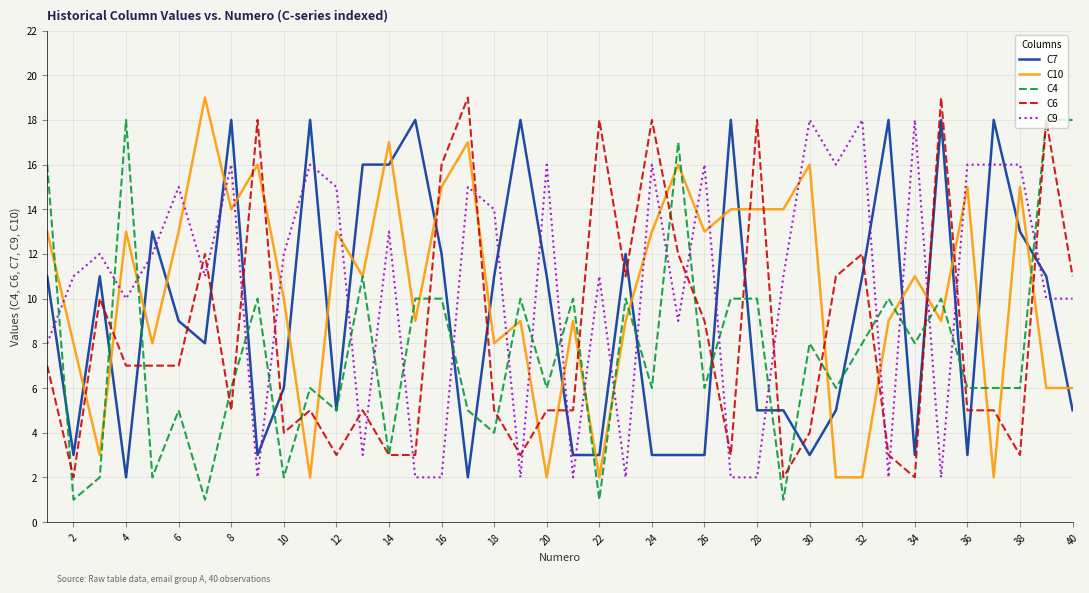

What is the maximum value shown in the chart?

19